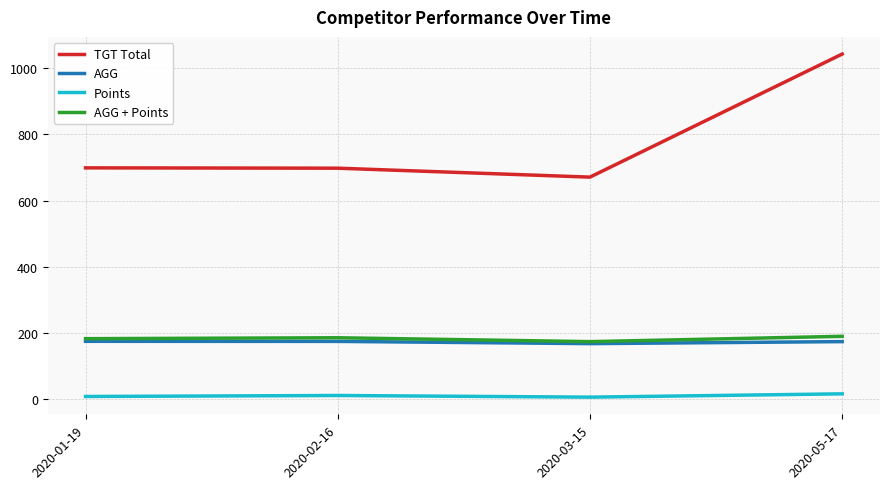

Is this an area chart (filled region under the line)?

No